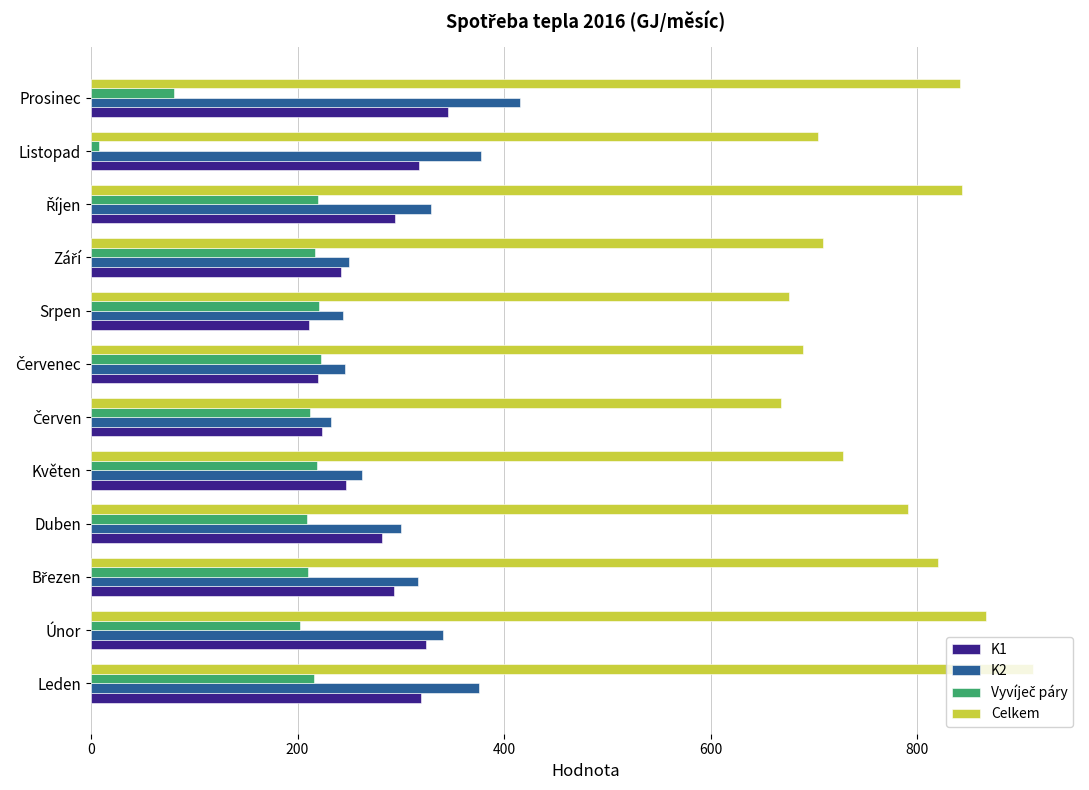

What is the lowest value of the Celkem series?

668